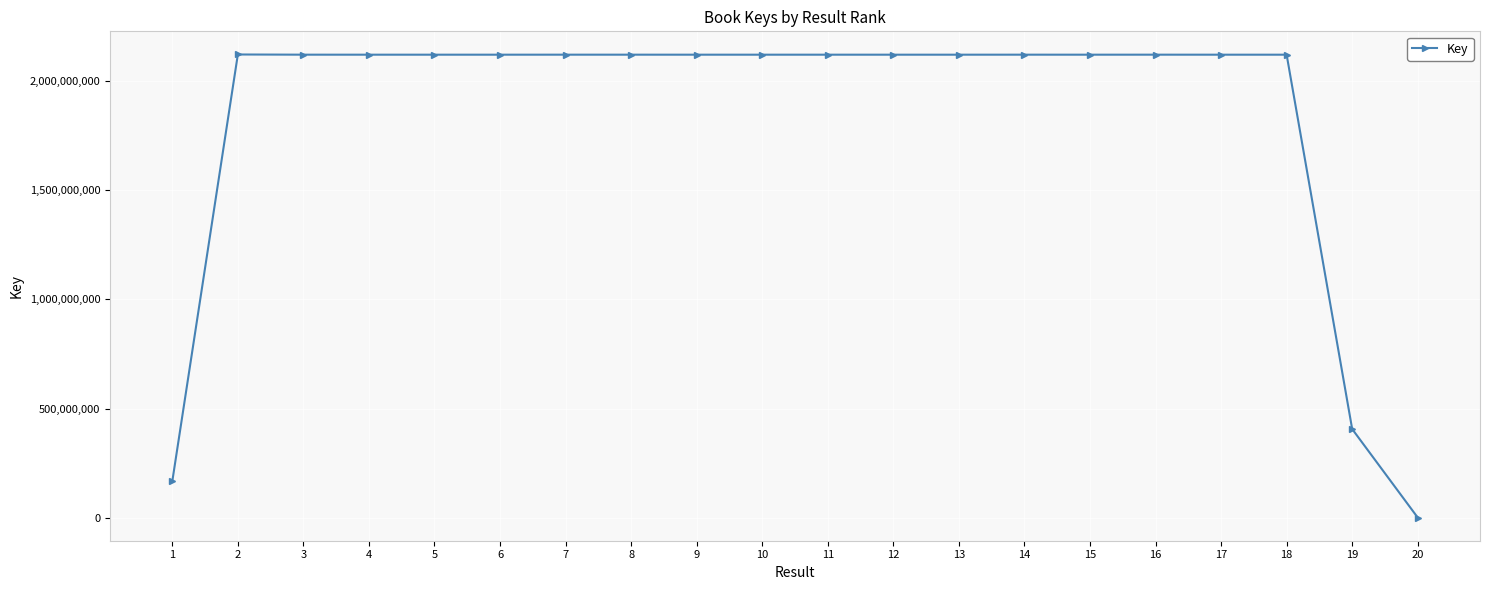

What is the average value?

1829215421